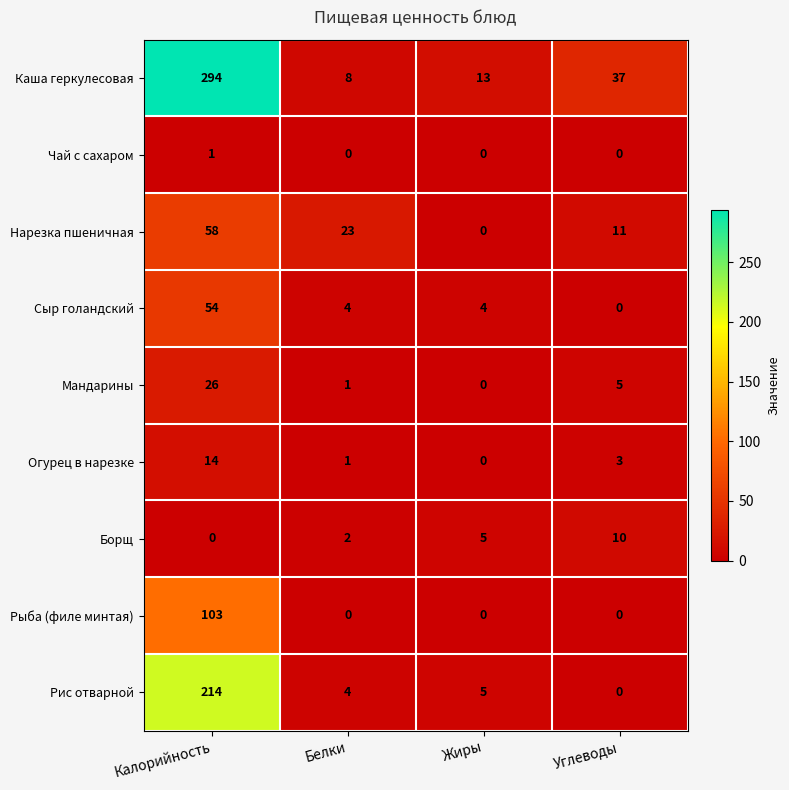

True or false: Огурец в нарезке has a value of 1 at Углеводы.

False